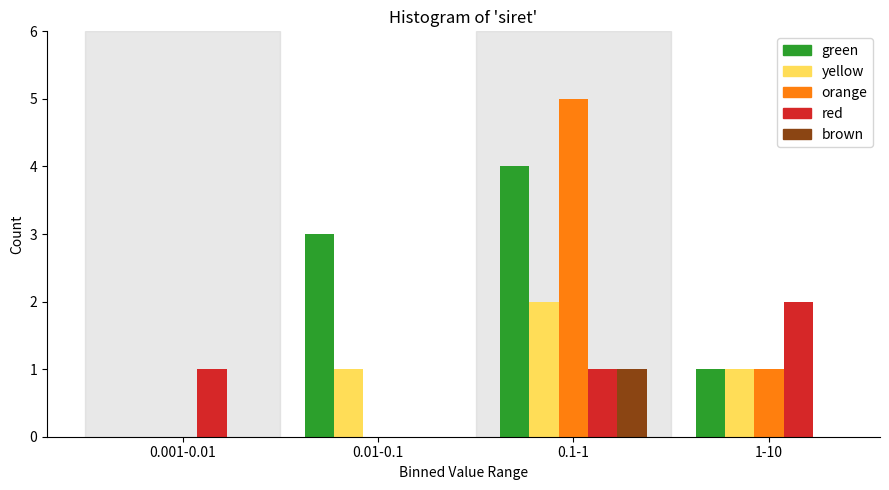

Reading right to left, transcribe all the data shown in this chart.

green: 1-10=1	0.1-1=4	0.01-0.1=3	0.001-0.01=0
yellow: 1-10=1	0.1-1=2	0.01-0.1=1	0.001-0.01=0
orange: 1-10=1	0.1-1=5	0.01-0.1=0	0.001-0.01=0
red: 1-10=2	0.1-1=1	0.01-0.1=0	0.001-0.01=1
brown: 1-10=0	0.1-1=1	0.01-0.1=0	0.001-0.01=0